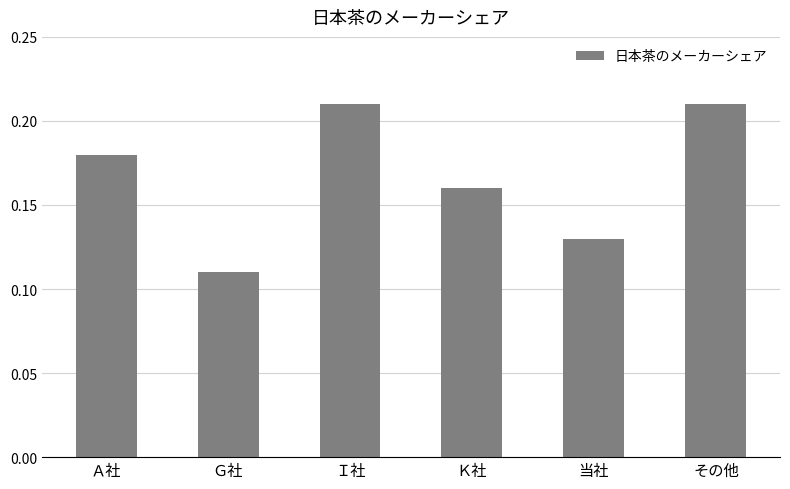

What is the sum of all values?

1.0